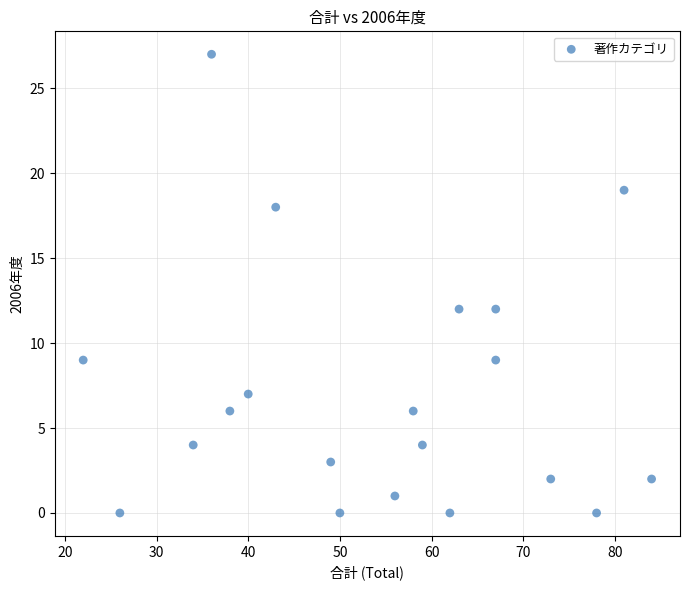

What is the range of X values (max minus min)?

62